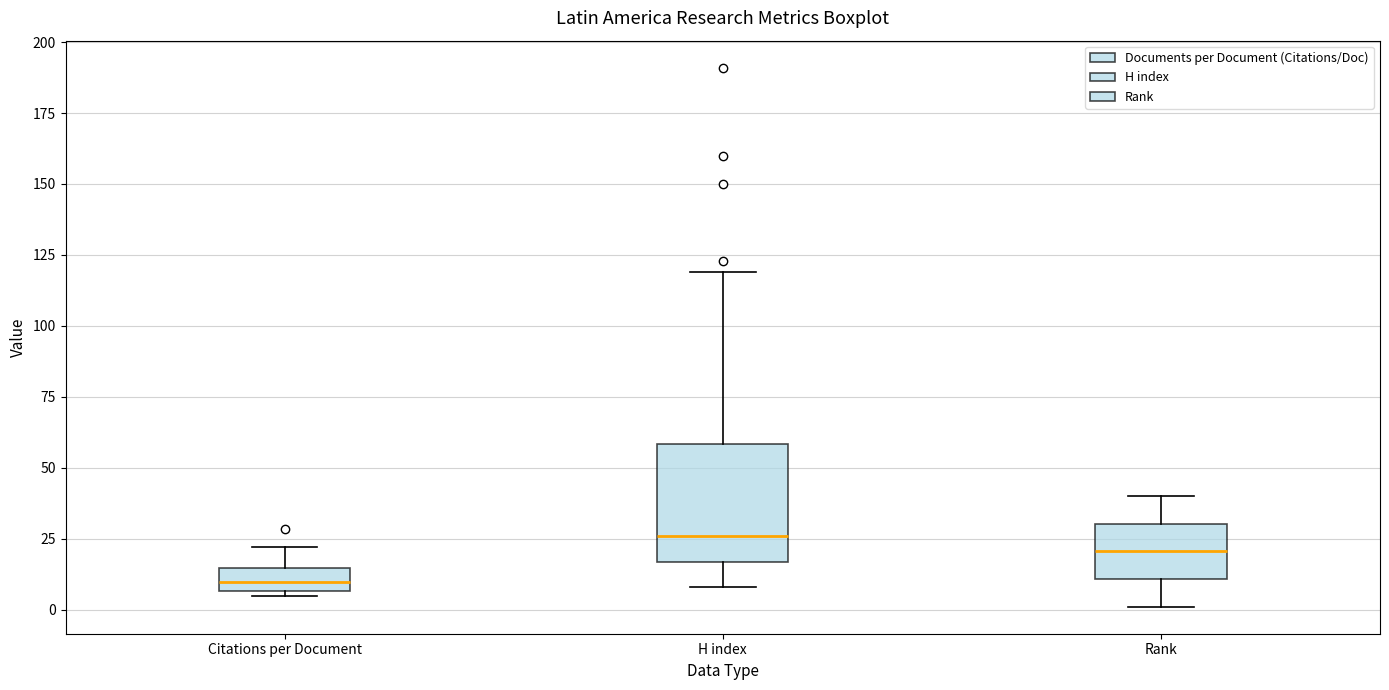

Reading left to right, read every box against the y-axis: the position of its median line, the range the box covers, and the ends of its whiskers. The values are not printed on the chart, so give them approximately, as read against the axis.

Citations per Document: median 10, box 5 to 15, whiskers 5 (just below the box's lower edge) to 20
H index: median 25, box 15 to 60, whiskers 10 to 120
Rank: median 20, box 10 to 30, whiskers 0 to 40